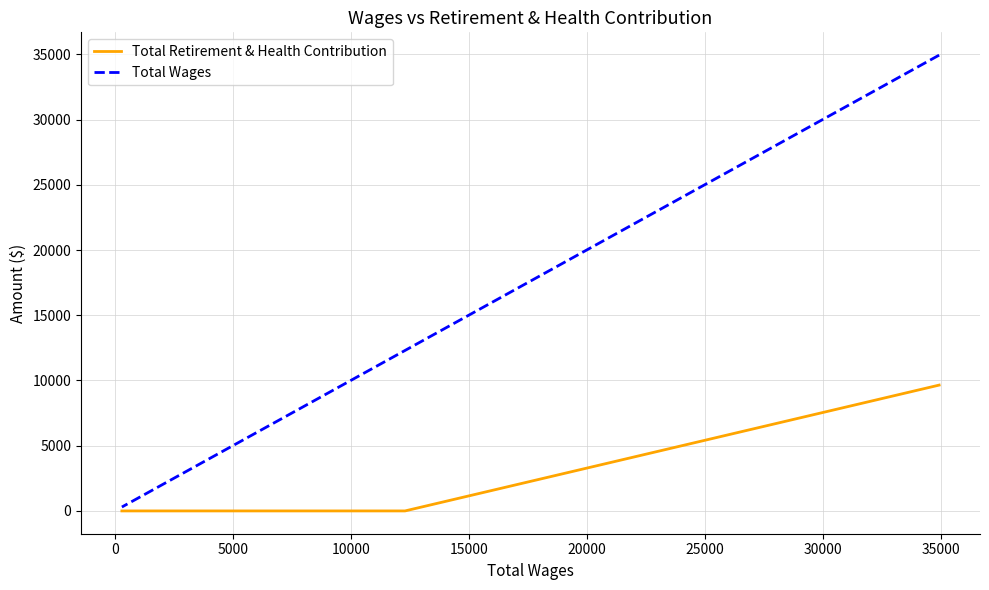

Which series has the largest range (max minus min)?

Total Wages